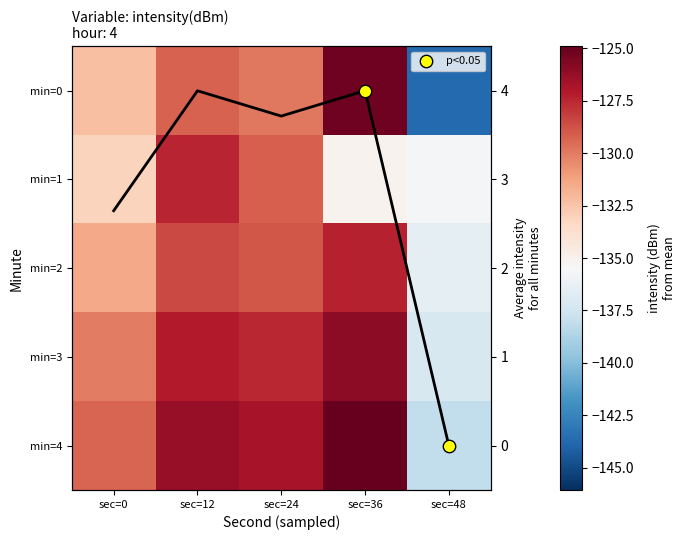

Rank the series at sec=24 from highest to lowest value.

min=4, min=3, min=2, min=1, min=0